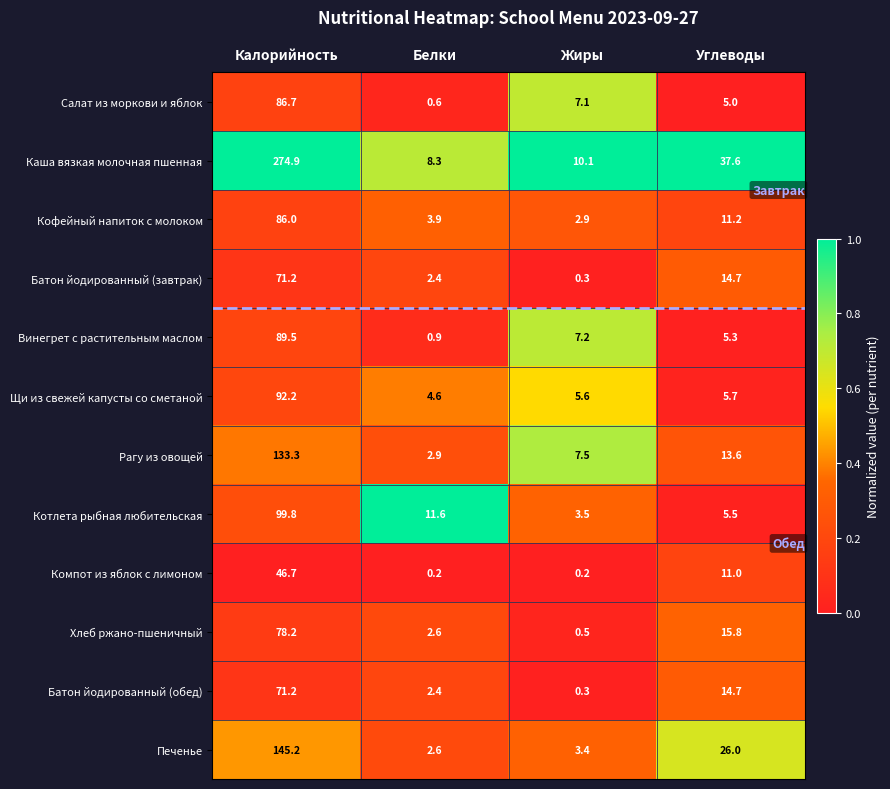

What is the difference between the second highest and minimum values in the Компот из яблок с лимоном series?

10.8